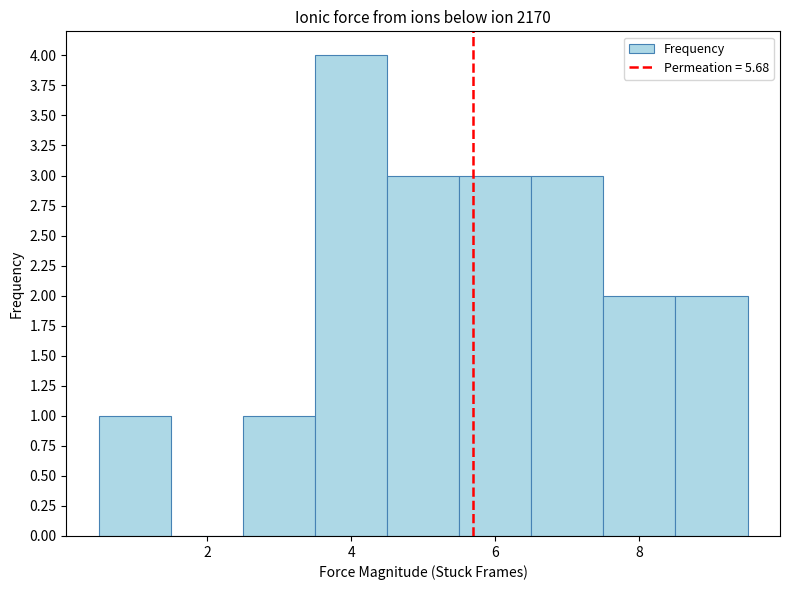

Reading left to right, list every bar in this chart as the range it spans on the x-axis followed by its height. Neither the bar edges nor the heights are printed on the chart, so give them approximately, as read against the axes.

0.5 to 1.5: 1
1.5 to 2.5: 0
2.5 to 3.5: 1
3.5 to 4.5: 4
4.5 to 5.5: 3
5.5 to 6.5: 3
6.5 to 7.5: 3
7.5 to 8.5: 2
8.5 to 9.5: 2